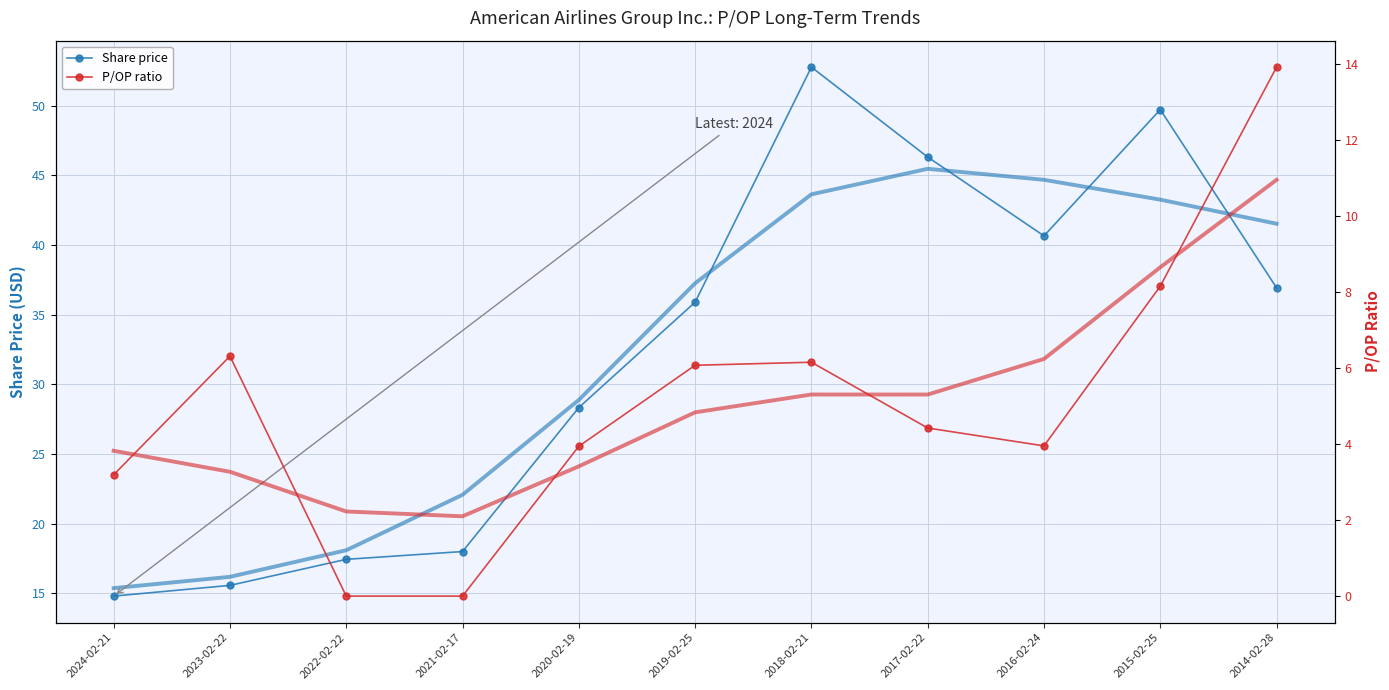

Where does the Share price series first go above 35?

2019-02-25